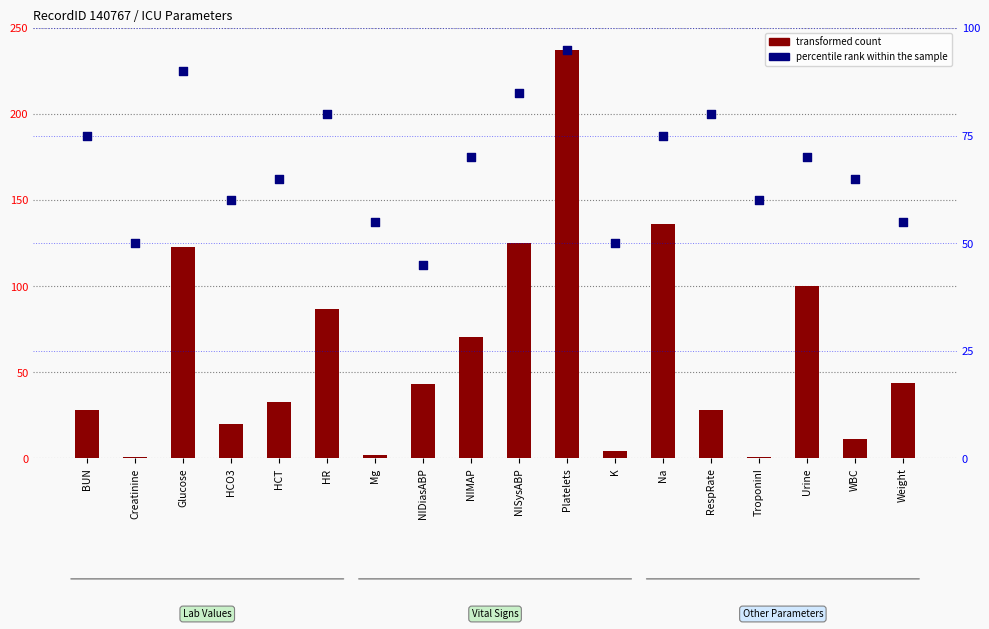

Which series has the widest spread of Y values?

transformed count